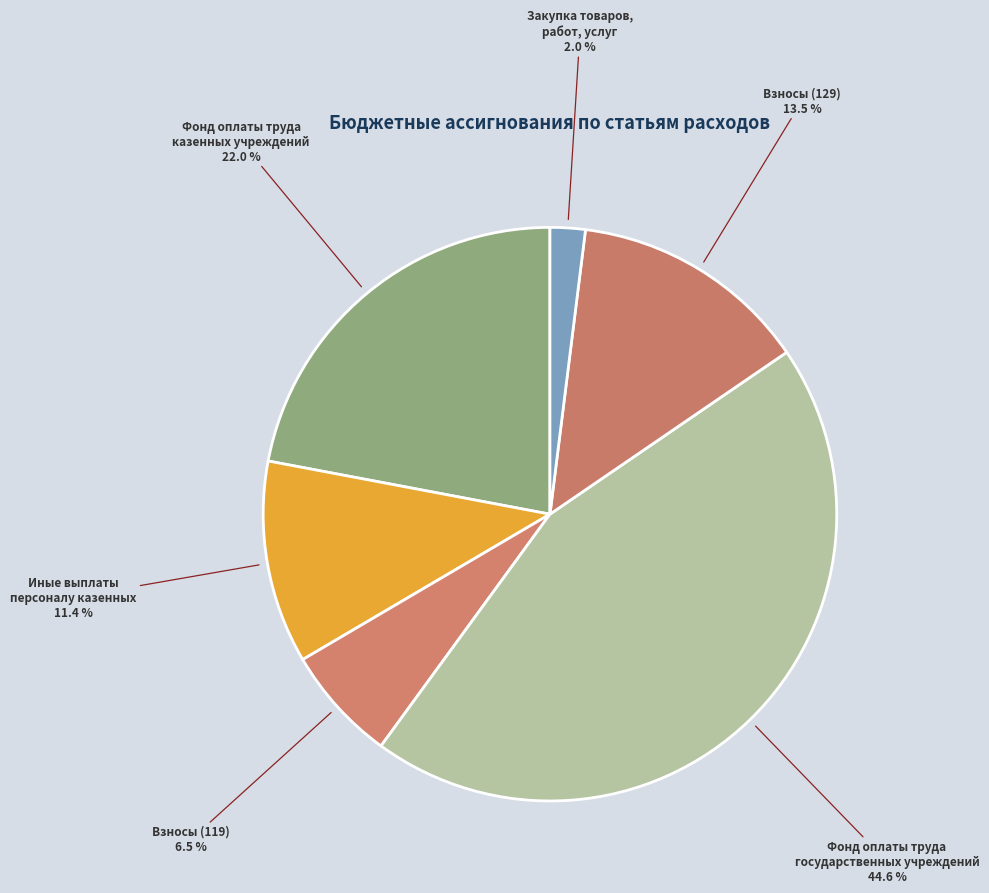

What percentage do Фонд оплаты труда казенных учреждений and Взносы (119) together represent?

28.5%